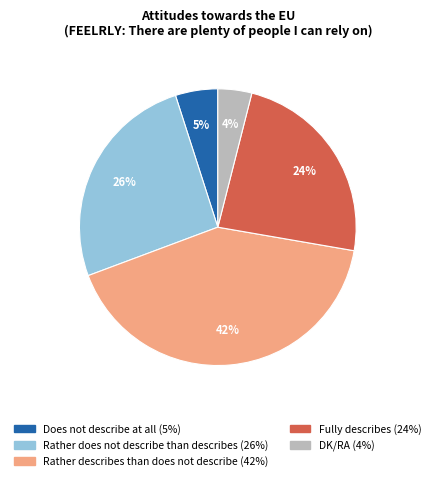

Approximately how many times larger is the value at Rather does not describe than describes compared to Does not describe at all?

5.2